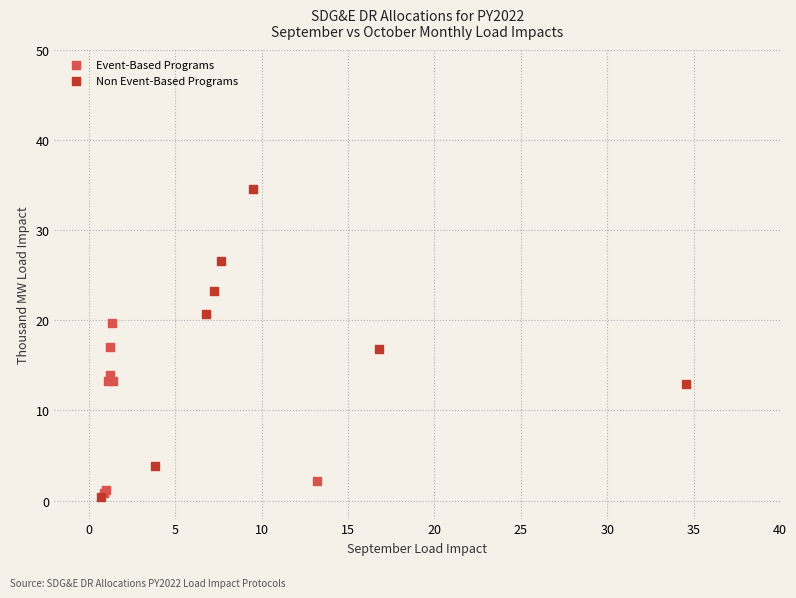

What are all the series names shown in the legend?

Event-Based Programs, Non Event-Based Programs